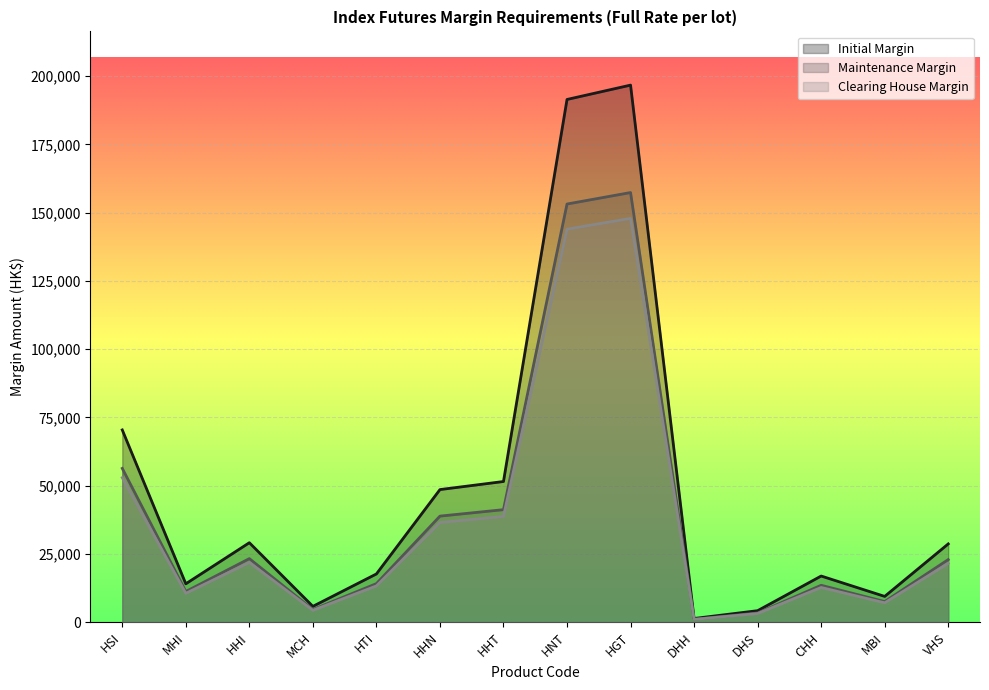

What is the highest value of the Clearing House Margin series?

147880